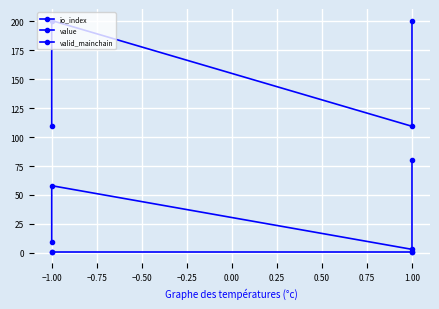

At how many categories does at least one series exceed 101?

4